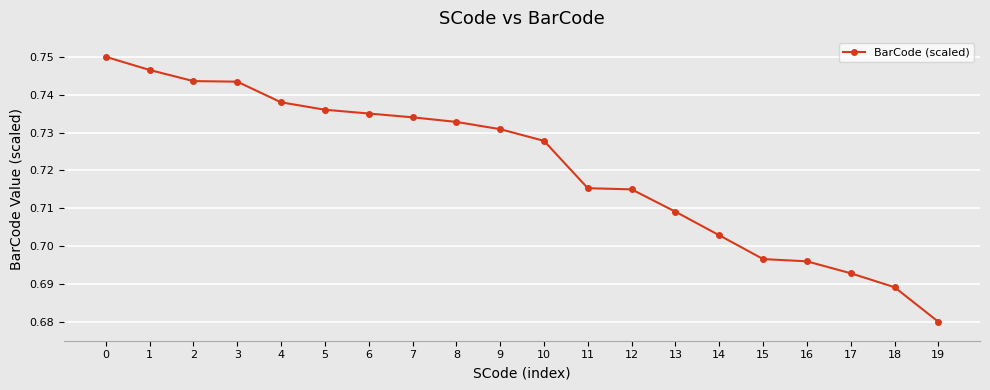

The chart shows a value of 1.2 at 8. True or false?

False